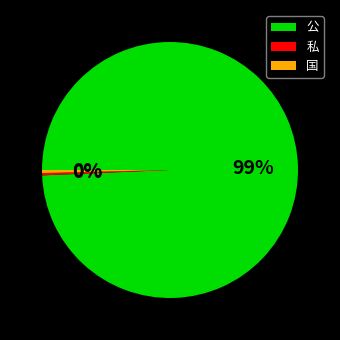

Which category has the biggest portion of the pie?

公